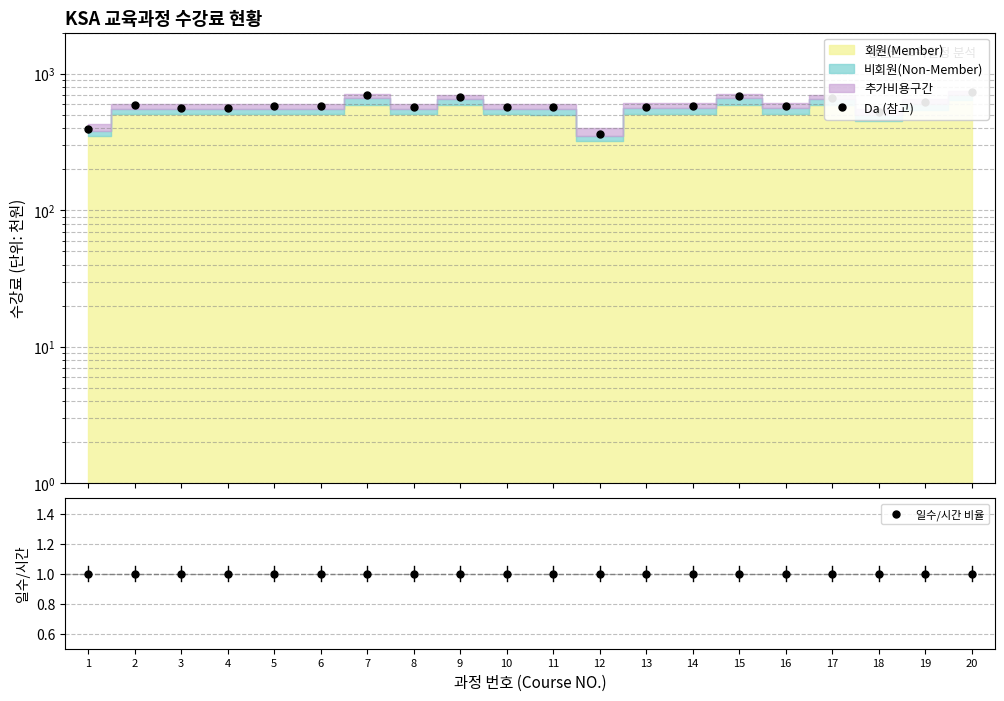

True or false: 일수/시간 비율 has a value of 1.0 at 8.

True